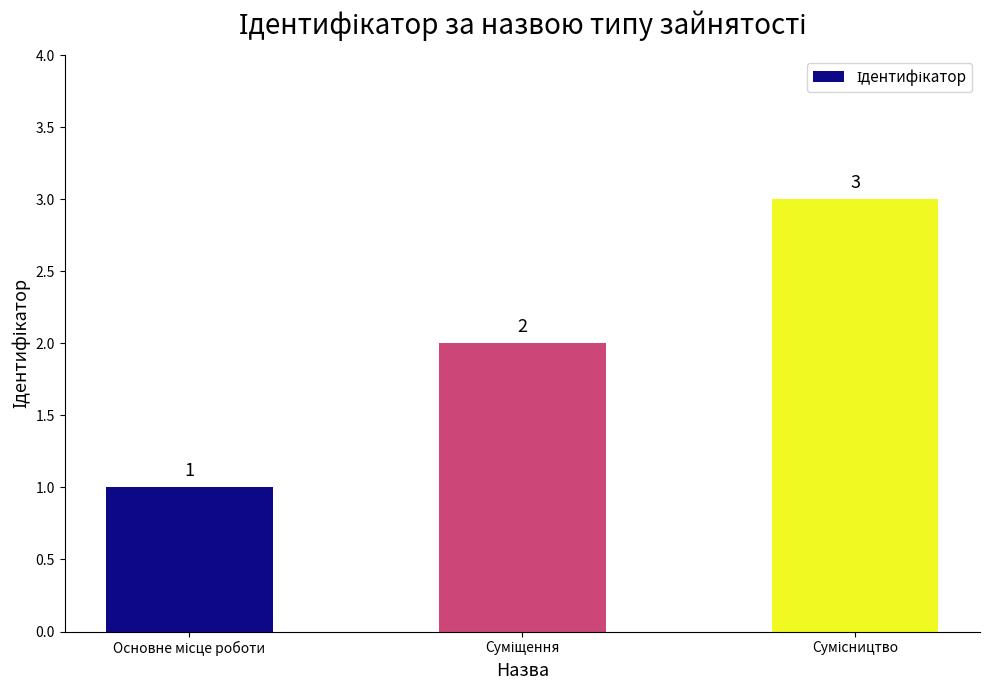

How many values are between 1 and 3?

3